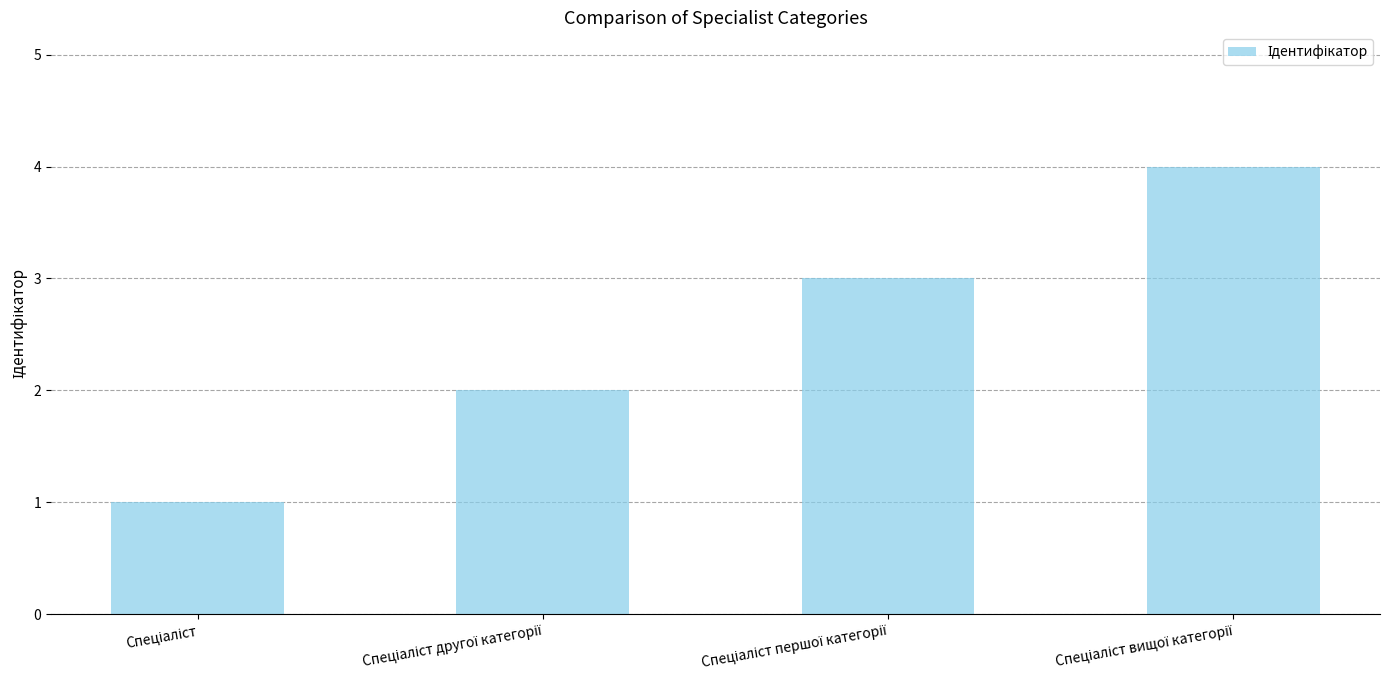

How many categories are shown in the chart?

4